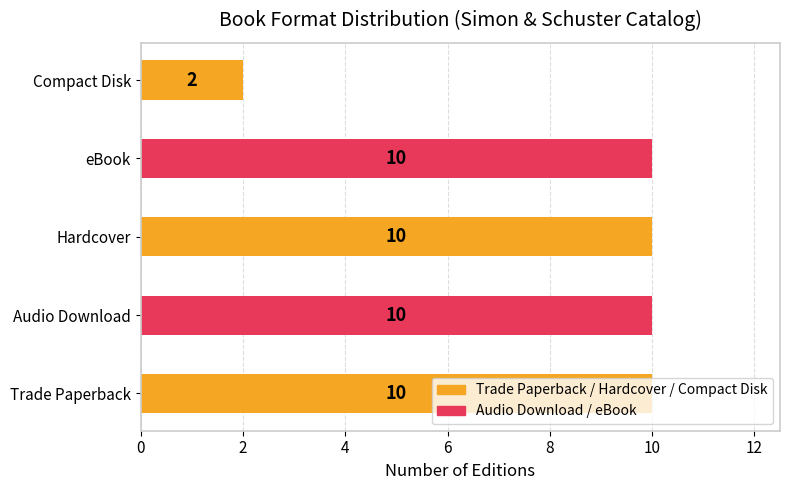

True or false: the data shows 2 at Audio Download.

False